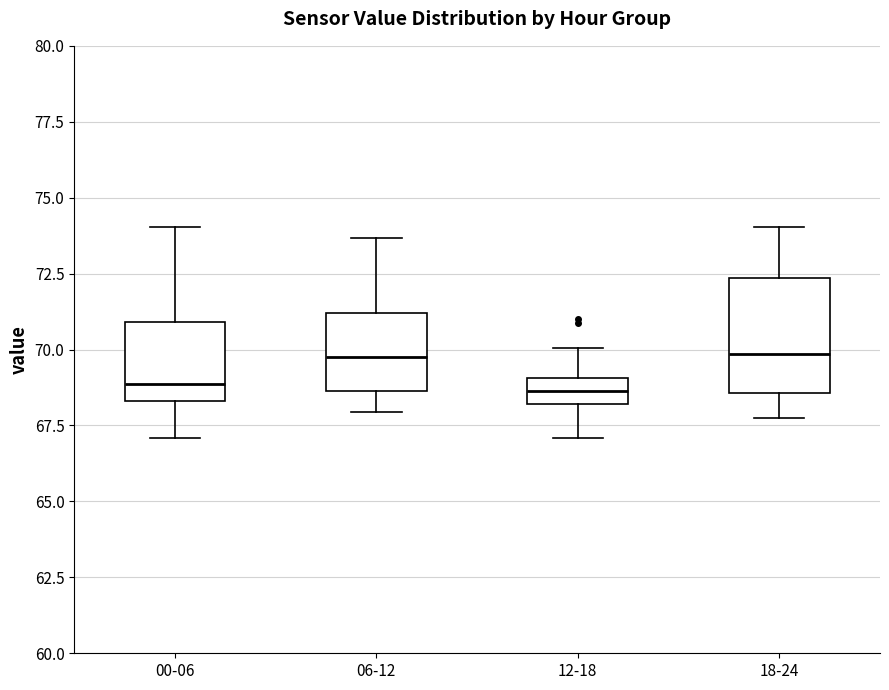

Which box is the tallest, from its lower edge to its upper edge?

18-24